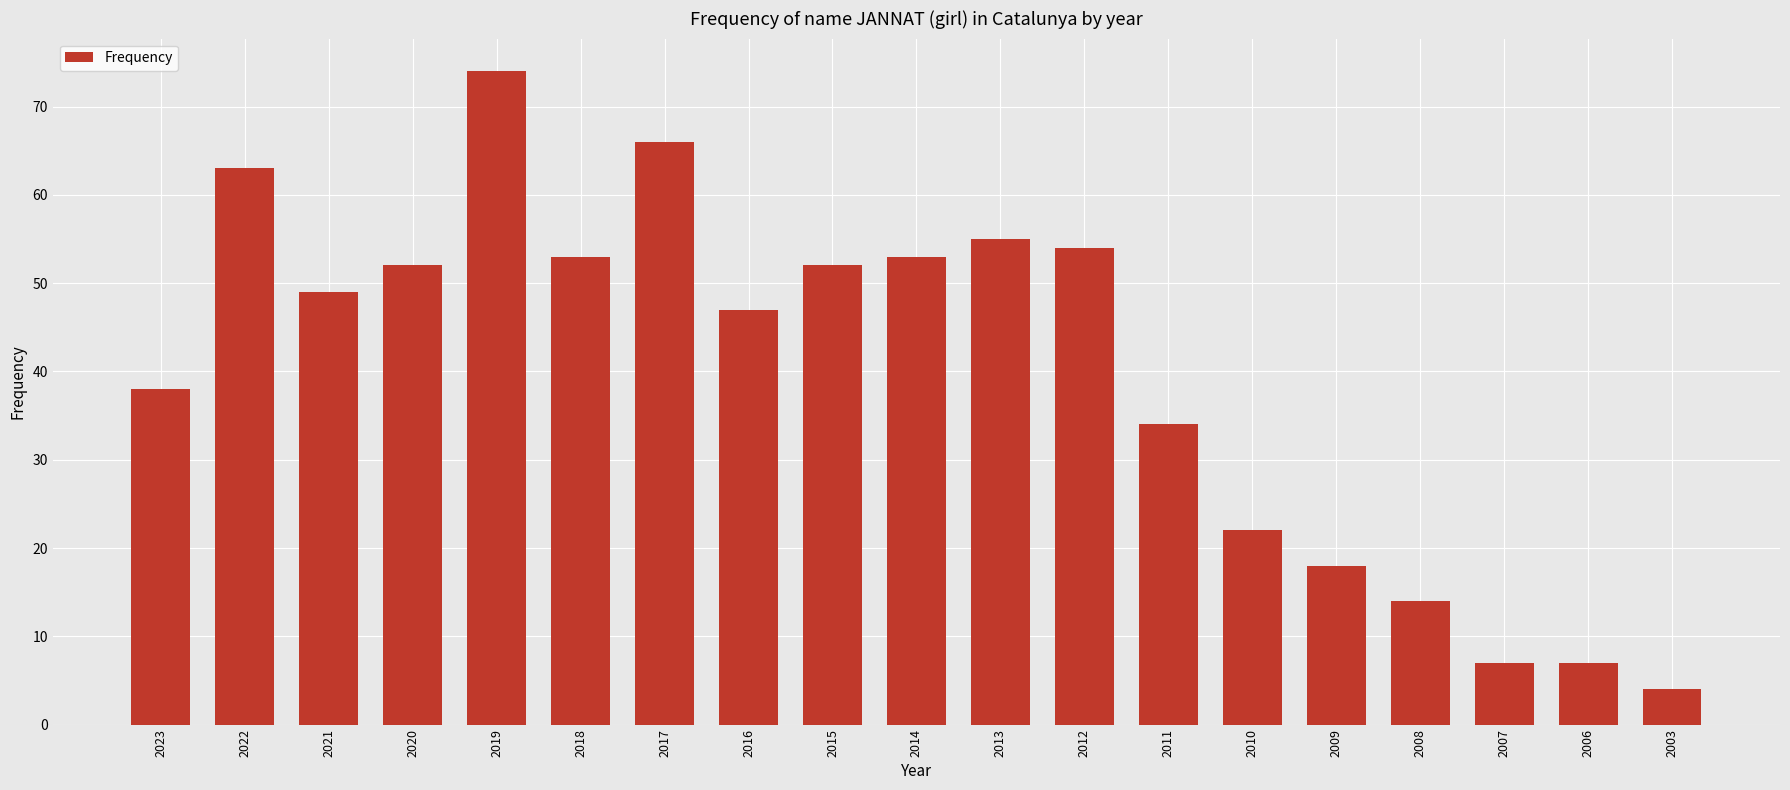

Approximately how many times larger is the value at 2003 compared to 2011?

0.1